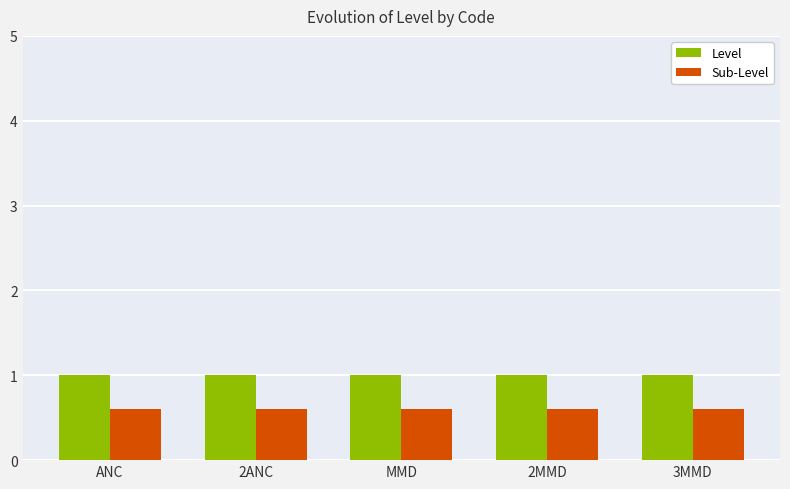

What is the value of the Level bar at the 2nd from the left?

1.0